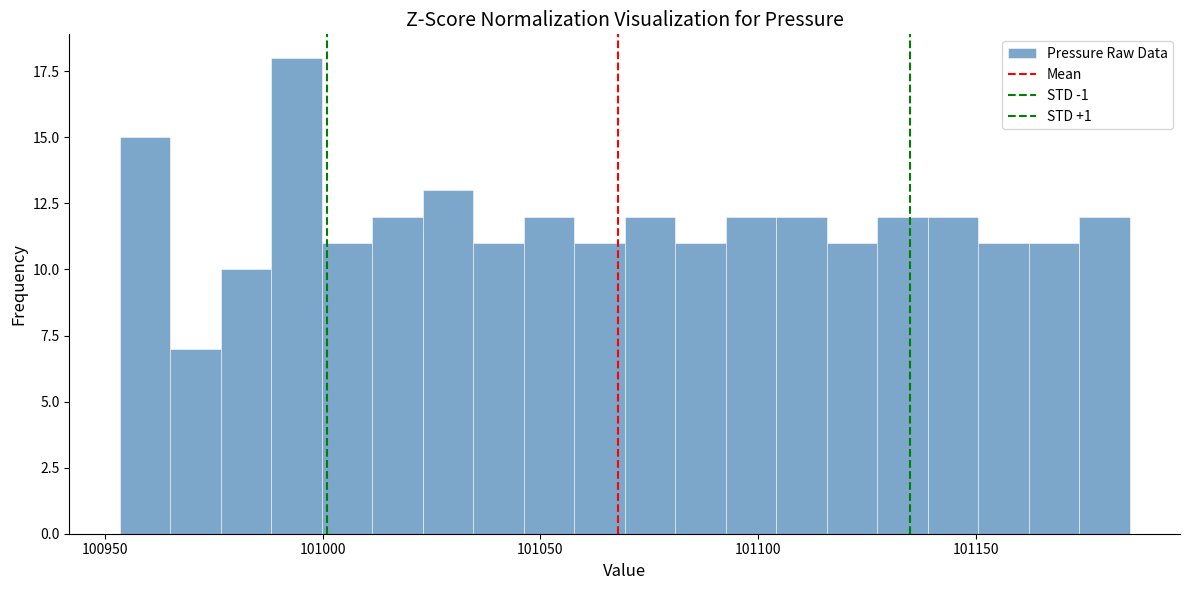

Around what value on the x-axis is the tallest bar? Give the approximate position of its centre, as read against the axis.

100995